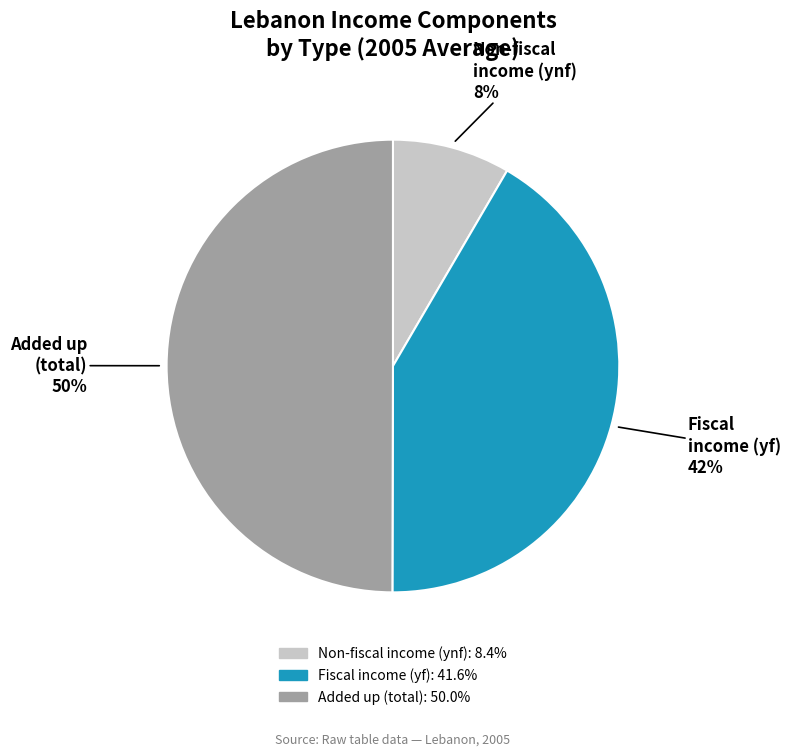

To the nearest percent, what is the difference between the largest and smallest slice percentages?

42%